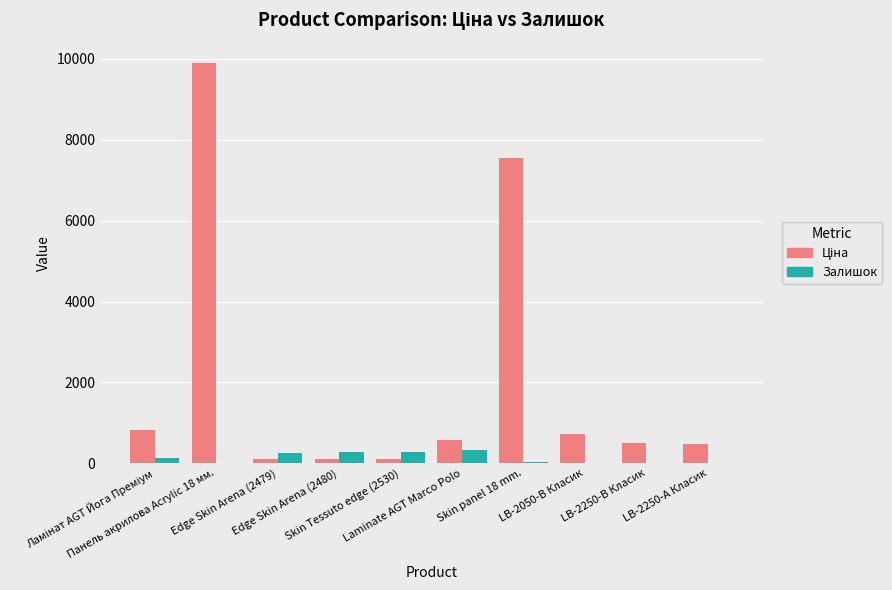

What is the sum of all Залишок values?

1366.0